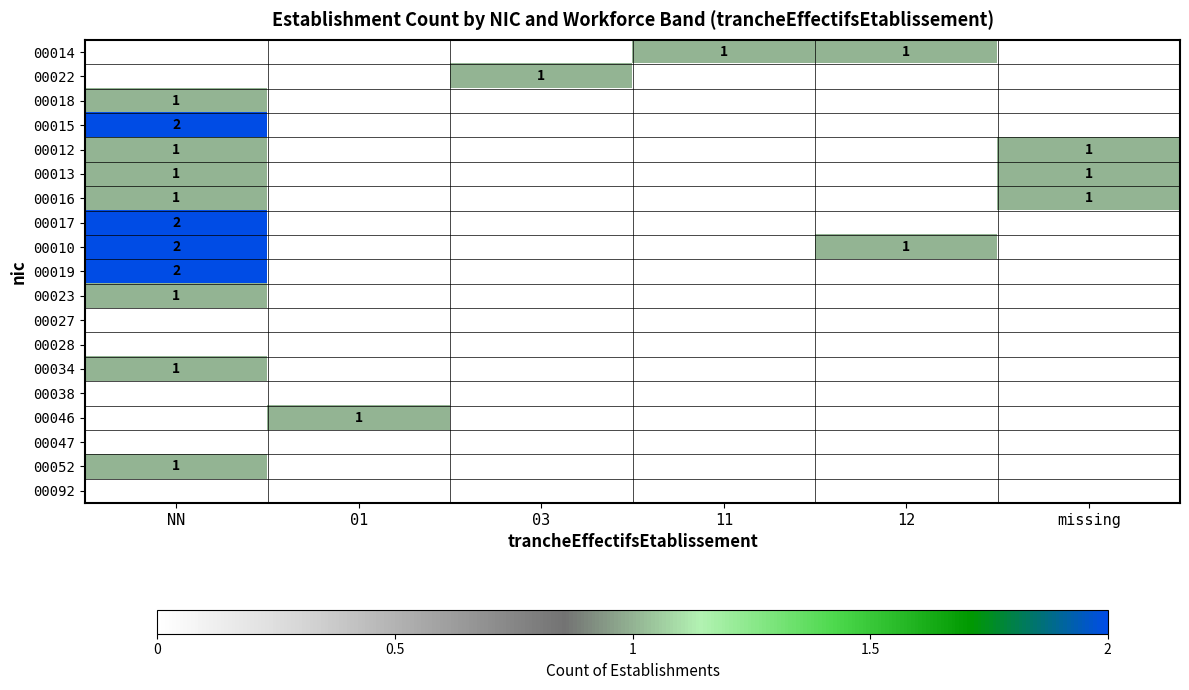

The value of 00022 at 03 is 2. True or false?

False